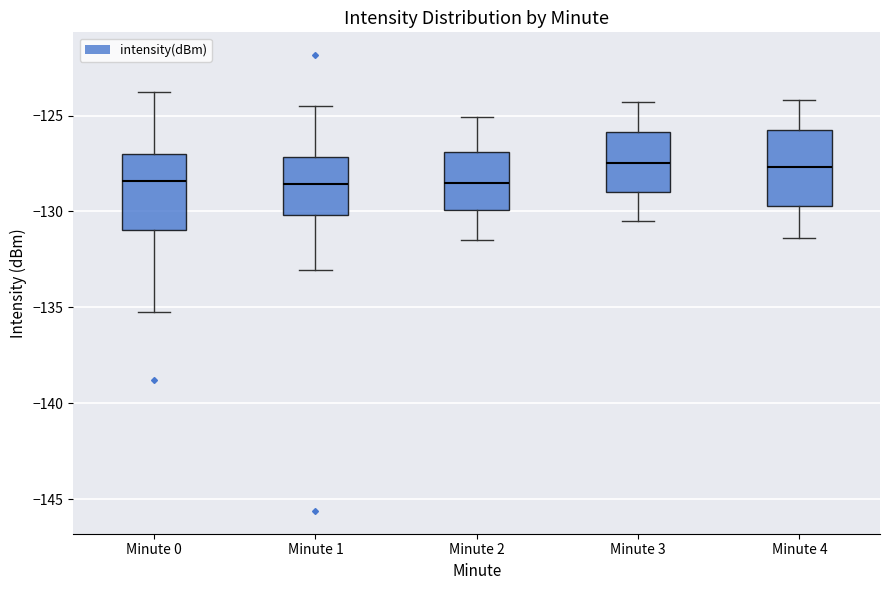

Reading left to right, read every box against the y-axis: the position of its median line, the range the box covers, and the ends of its whiskers. The values are not printed on the chart, so give them approximately, as read against the axis.

Minute 0: median -128.5, box -131.0 to -127.0, whiskers -135.5 to -124.0
Minute 1: median -128.5, box -130.0 to -127.0, whiskers -133.0 to -124.5
Minute 2: median -128.5, box -130.0 to -127.0, whiskers -131.5 to -125.0
Minute 3: median -127.5, box -129.0 to -126.0, whiskers -130.5 to -124.5
Minute 4: median -127.5, box -129.5 to -126.0, whiskers -131.5 to -124.0